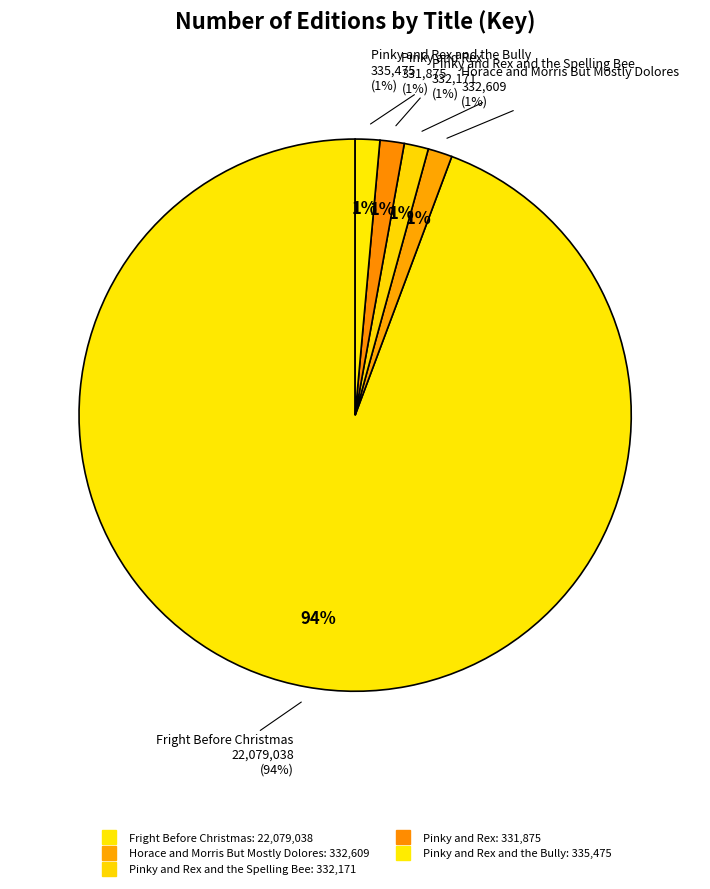

Combined, what portion of the pie is Pinky and Rex and the Spelling Bee and Fright Before Christmas?

95.7%